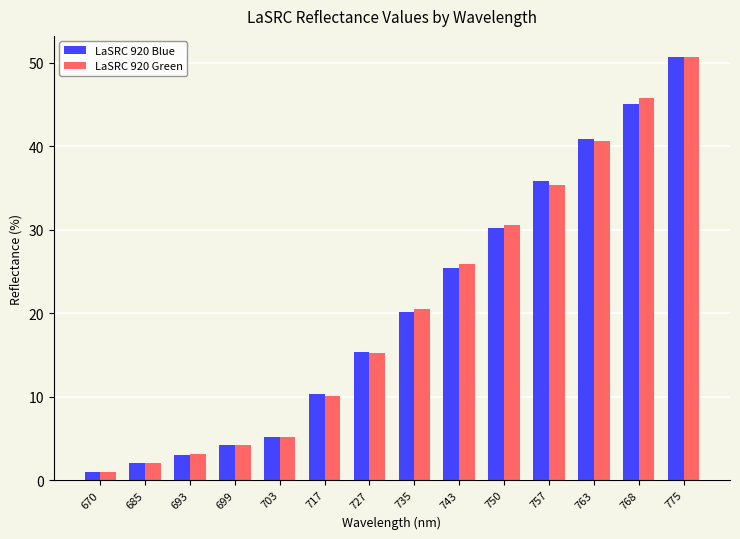

Rank the series at 743 from lowest to highest value.

LaSRC 920 Blue, LaSRC 920 Green